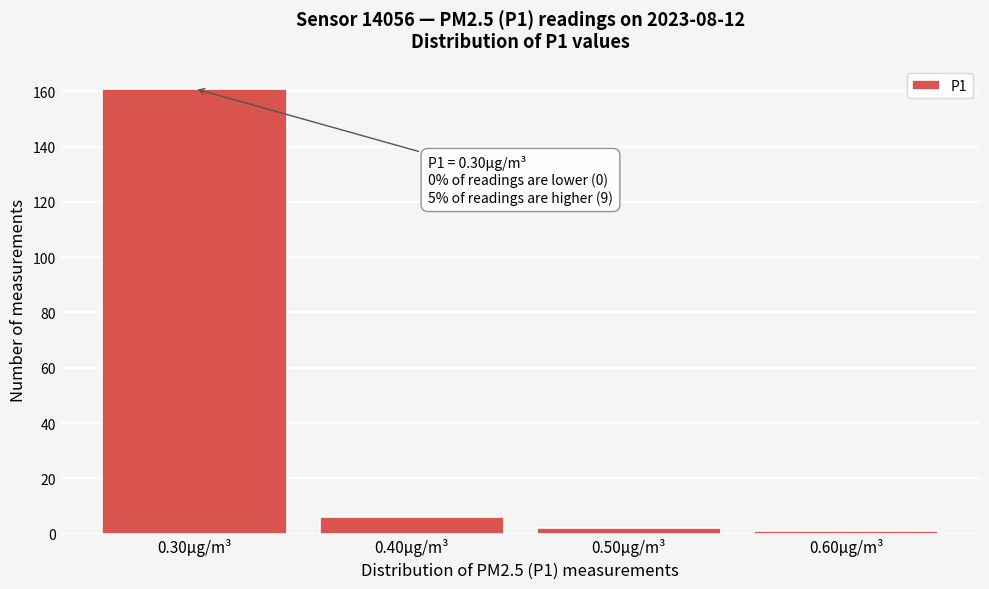

Reading left to right, list all the values displayed in this chart.

161	6	2	1